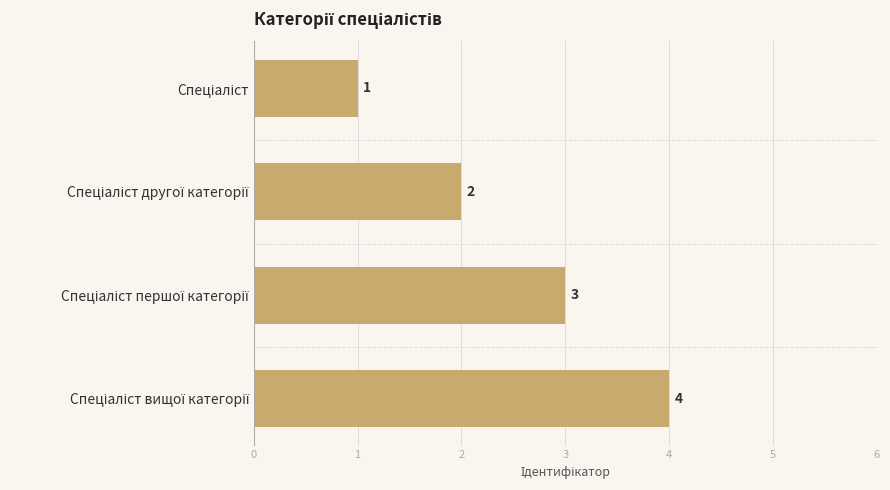

What is the greatest value displayed?

4